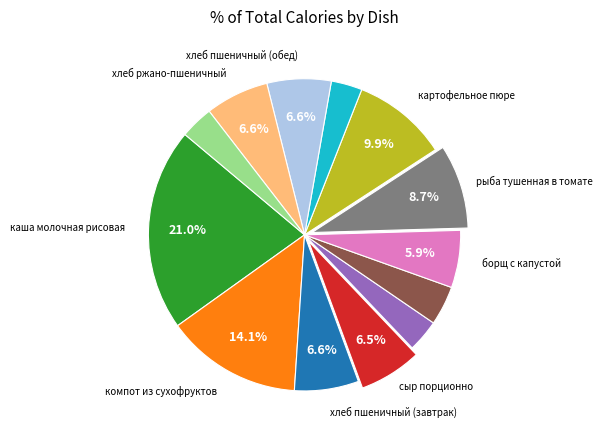

Does any single category account for the majority?

No